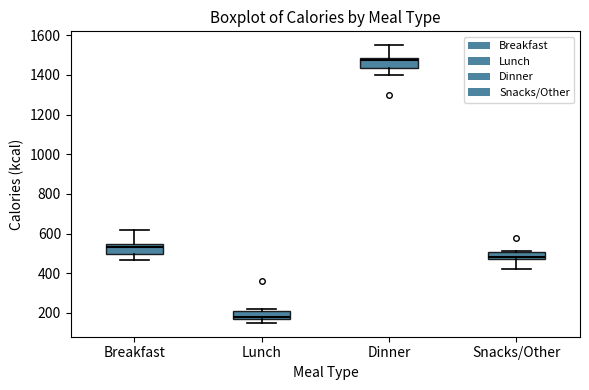

Where is the lower edge of the box for Breakfast on the y-axis? The values are not printed on the chart, so give them approximately, as read against the axis.

500